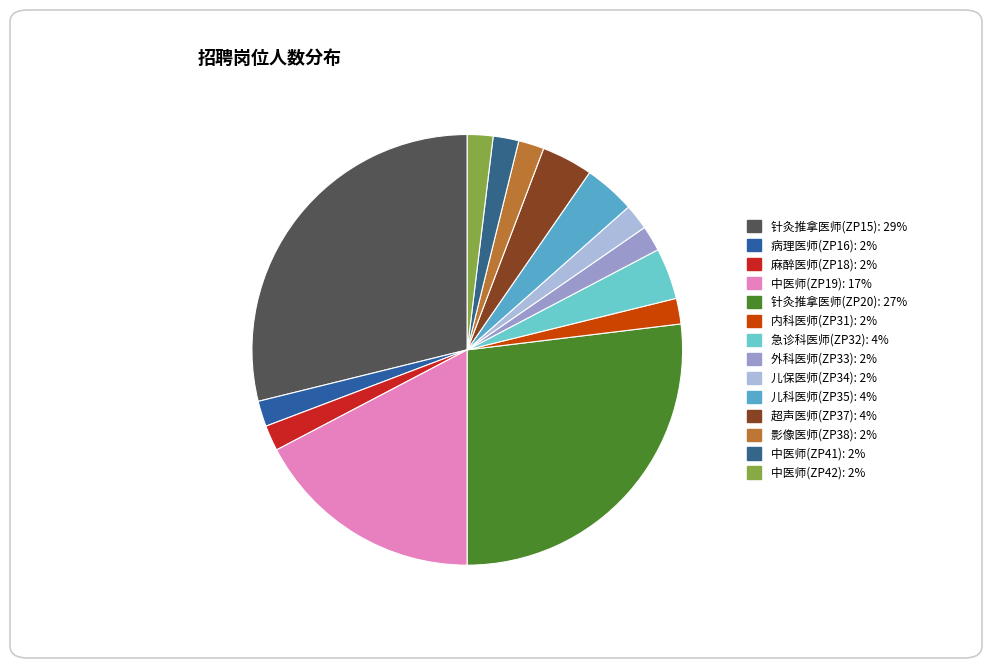

Is it true that 中医师(ZP42) is 2% of the pie?

True